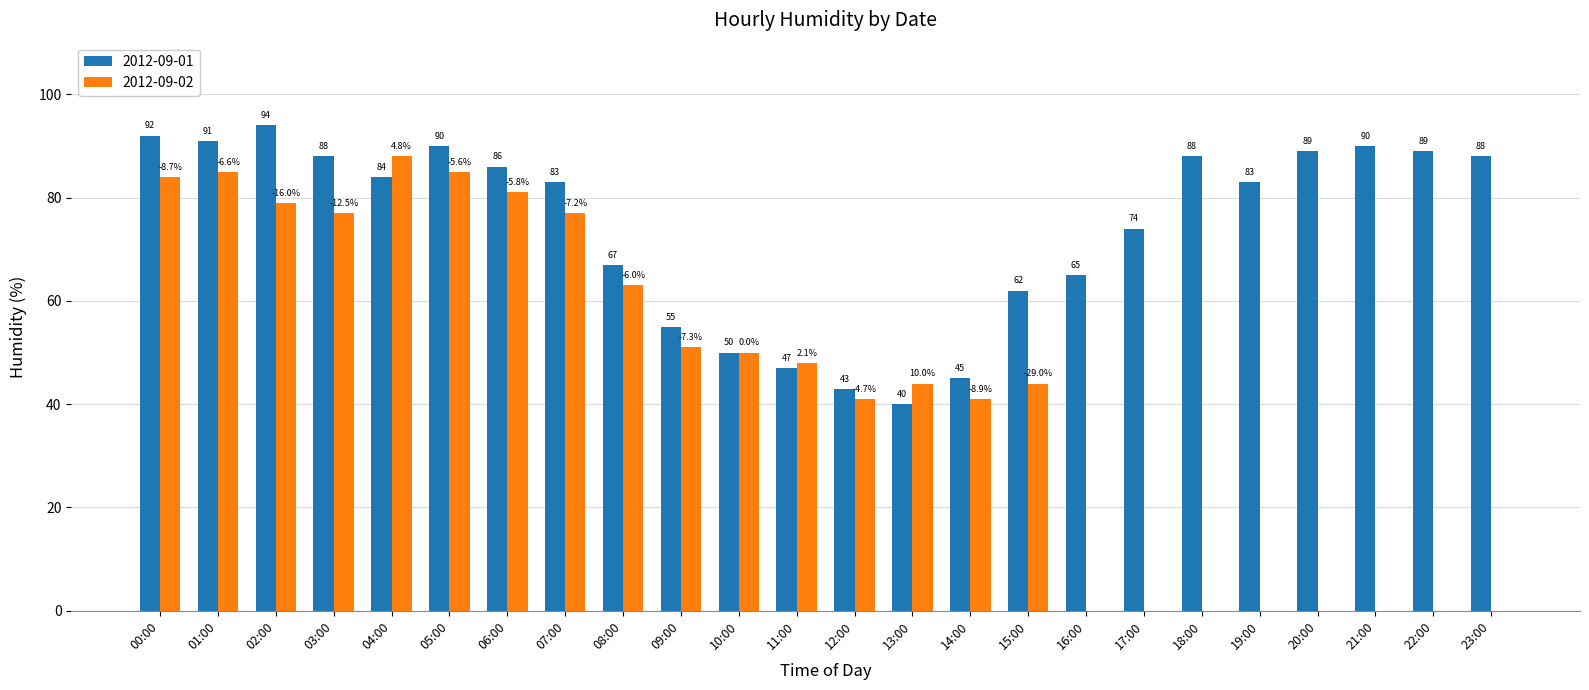

What is the difference between the 2012-09-01 values at 06:00 and 03:00?

2